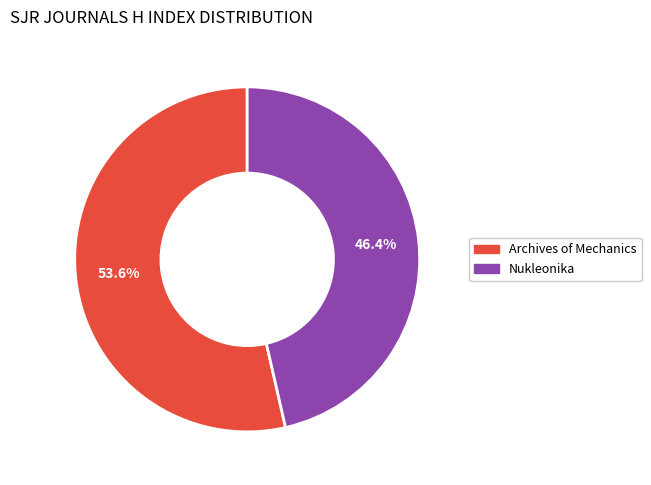

Combined, do Nukleonika and Archives of Mechanics account for over 50%?

Yes